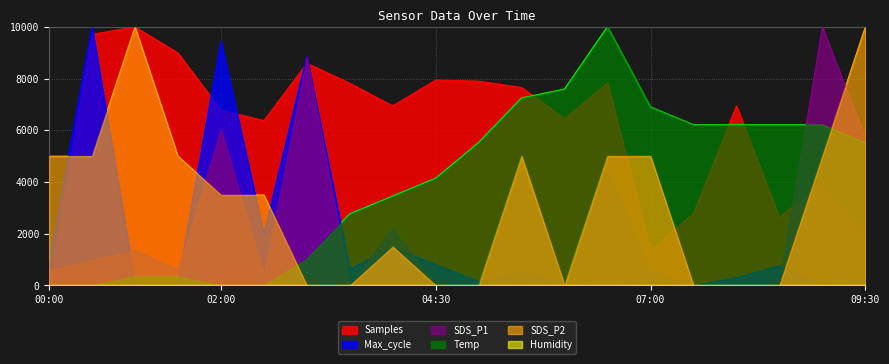

Reading left to right, transcribe all the data shown in this chart.

Samples: 0.0	9711.3	10000.0	8989.5	6780.4	6373.6	8591.4	7817.1	6942.3	7944.0	7900.3	7655.3	6452.3	7839.0	1360.5	2782.2	6946.6	2633.4	3950.1	1867.9
Max_cycle: 898.9	10000.0	112.4	93.6	9438.2	1985.0	8857.7	636.7	1460.7	805.2	149.8	505.6	131.1	0.0	149.8	0.0	299.6	749.1	74.9	206.0
SDS_P1: 588.2	1000.0	1352.9	588.2	6058.8	411.8	8823.5	0.0	2176.5	0.0	0.0	4529.4	0.0	4529.4	588.2	0.0	0.0	0.0	10000.0	5705.9
Temp: 0.0	0.0	344.8	344.8	0.0	0.0	1034.5	2758.6	3448.3	4137.9	5517.2	7241.4	7586.2	10000.0	6896.6	6206.9	6206.9	6206.9	6206.9	5517.2
SDS_P2: 5000.0	5000.0	10000.0	5000.0	3500.0	3500.0	0.0	0.0	1500.0	0.0	0.0	5000.0	0.0	5000.0	5000.0	0.0	0.0	0.0	5000.0	10000.0